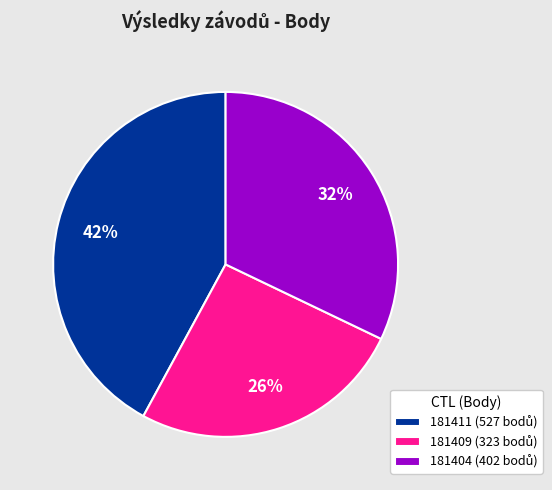

The 181411 slice represents 42% of the pie. True or false?

True